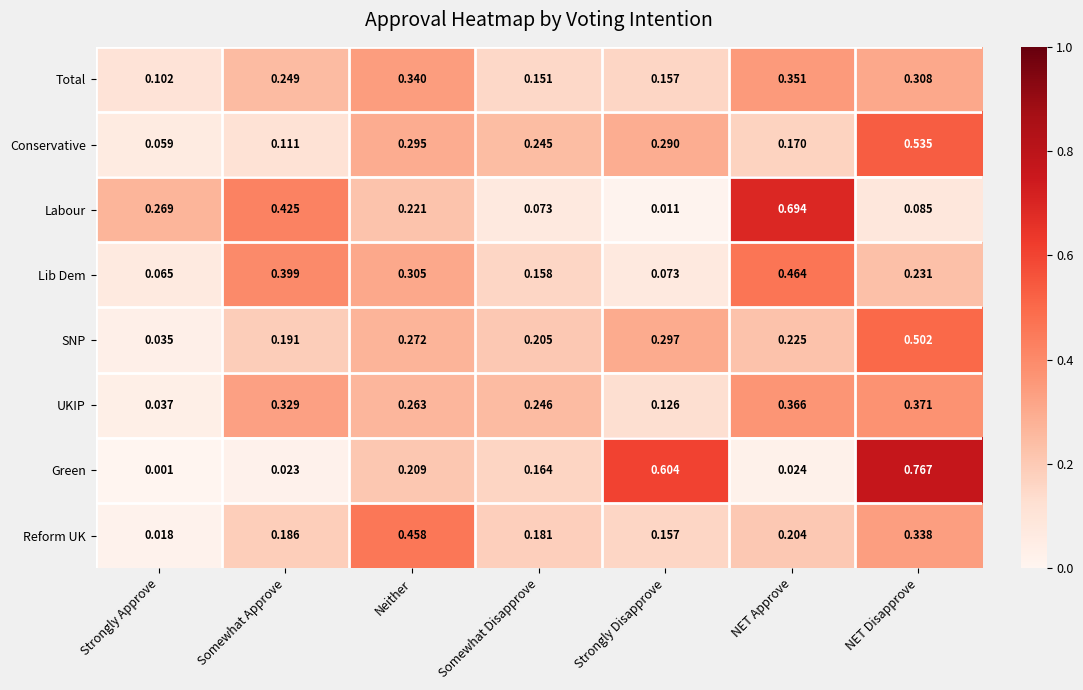

How many categories are shown in the chart?

7